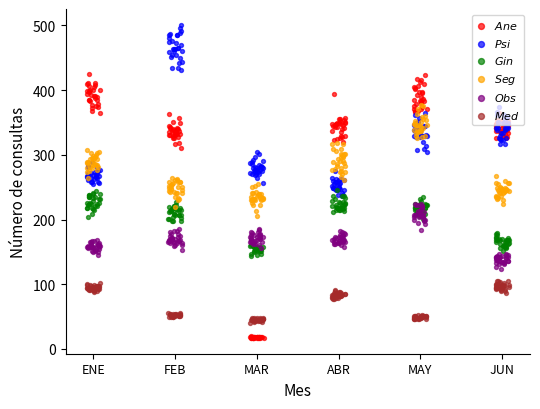

Which series has the largest Y range (max minus min)?

Anestesiología